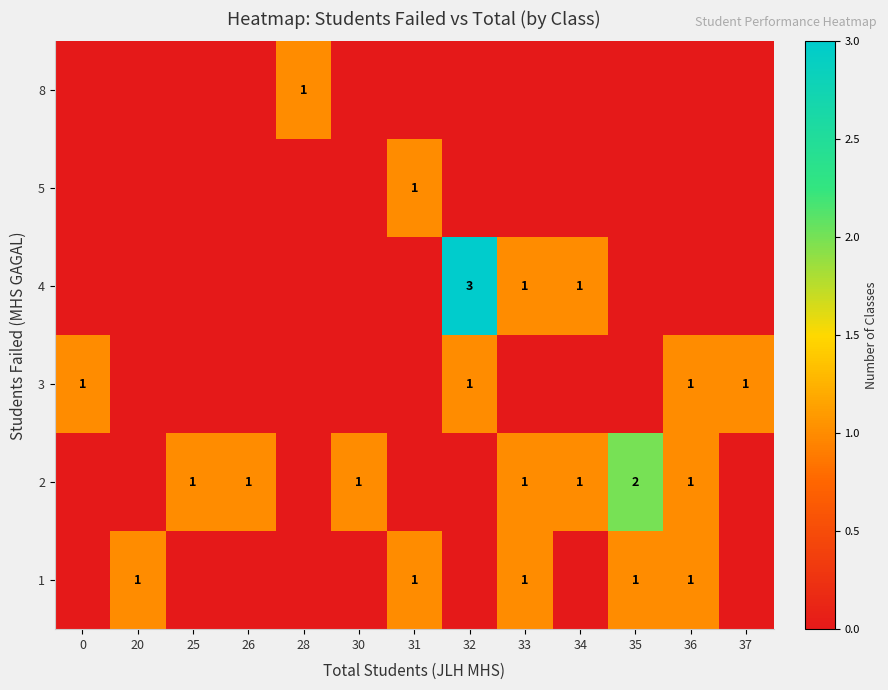

Is it true that 1 equals 0 at 31?

False